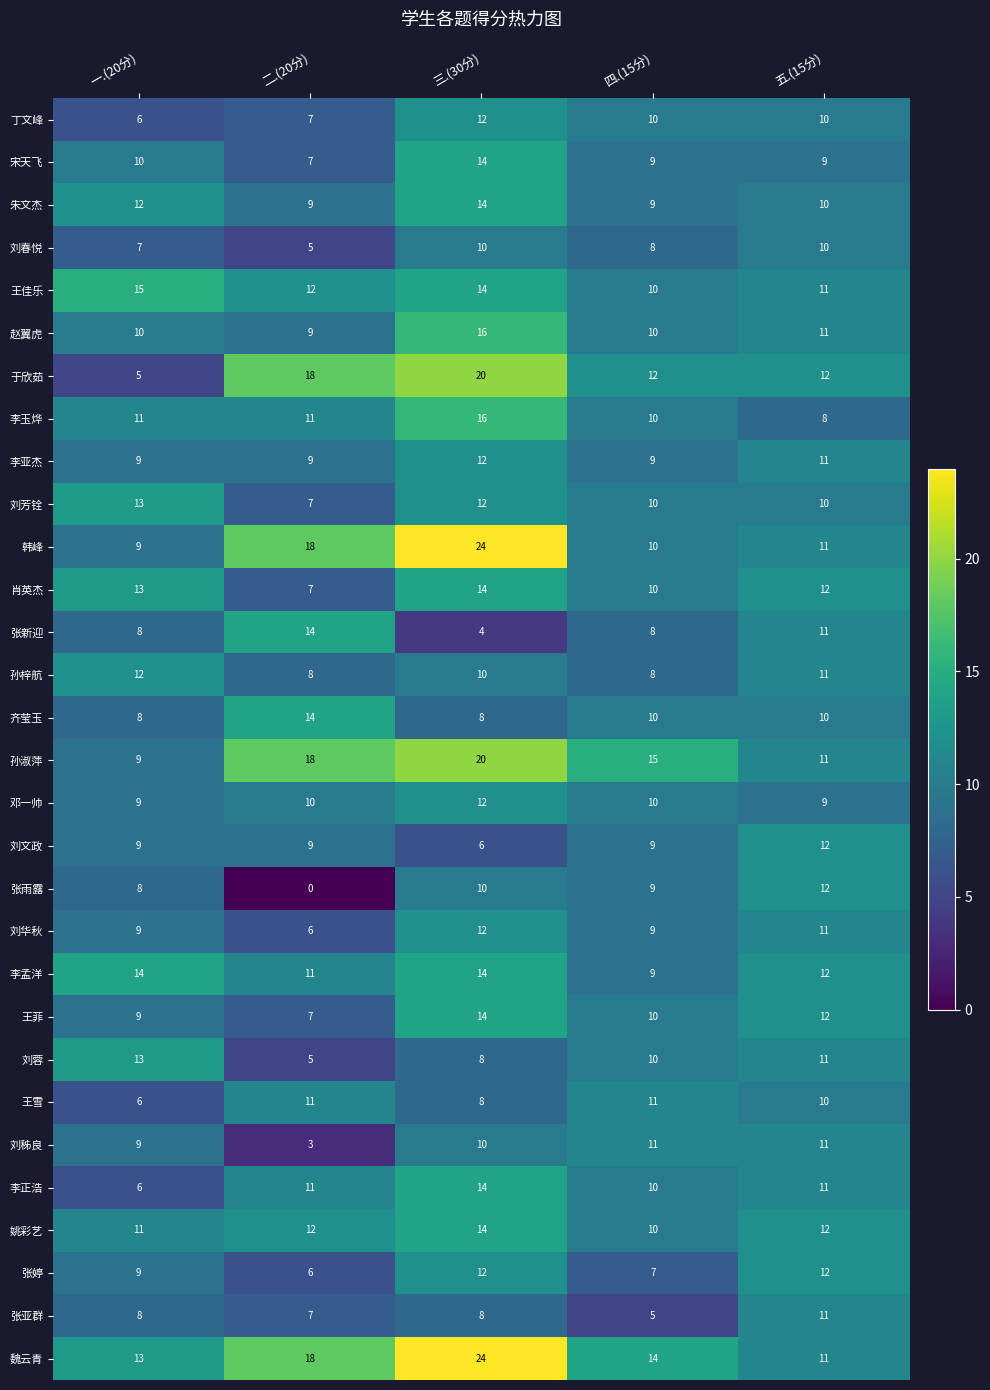

Where is 刘秭良 nearest to the value 7?

一.(20分)